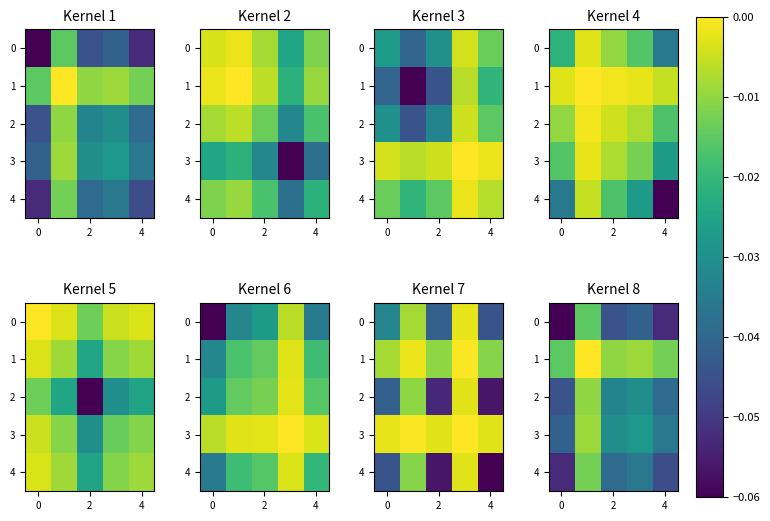

What is the sum of all 2 values?

-0.2